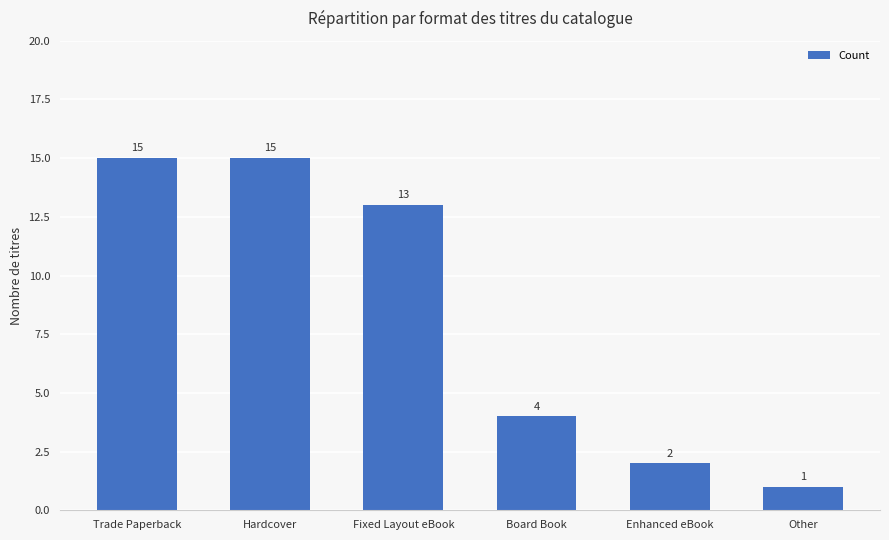

What is the difference between the values at Board Book and Enhanced eBook?

2